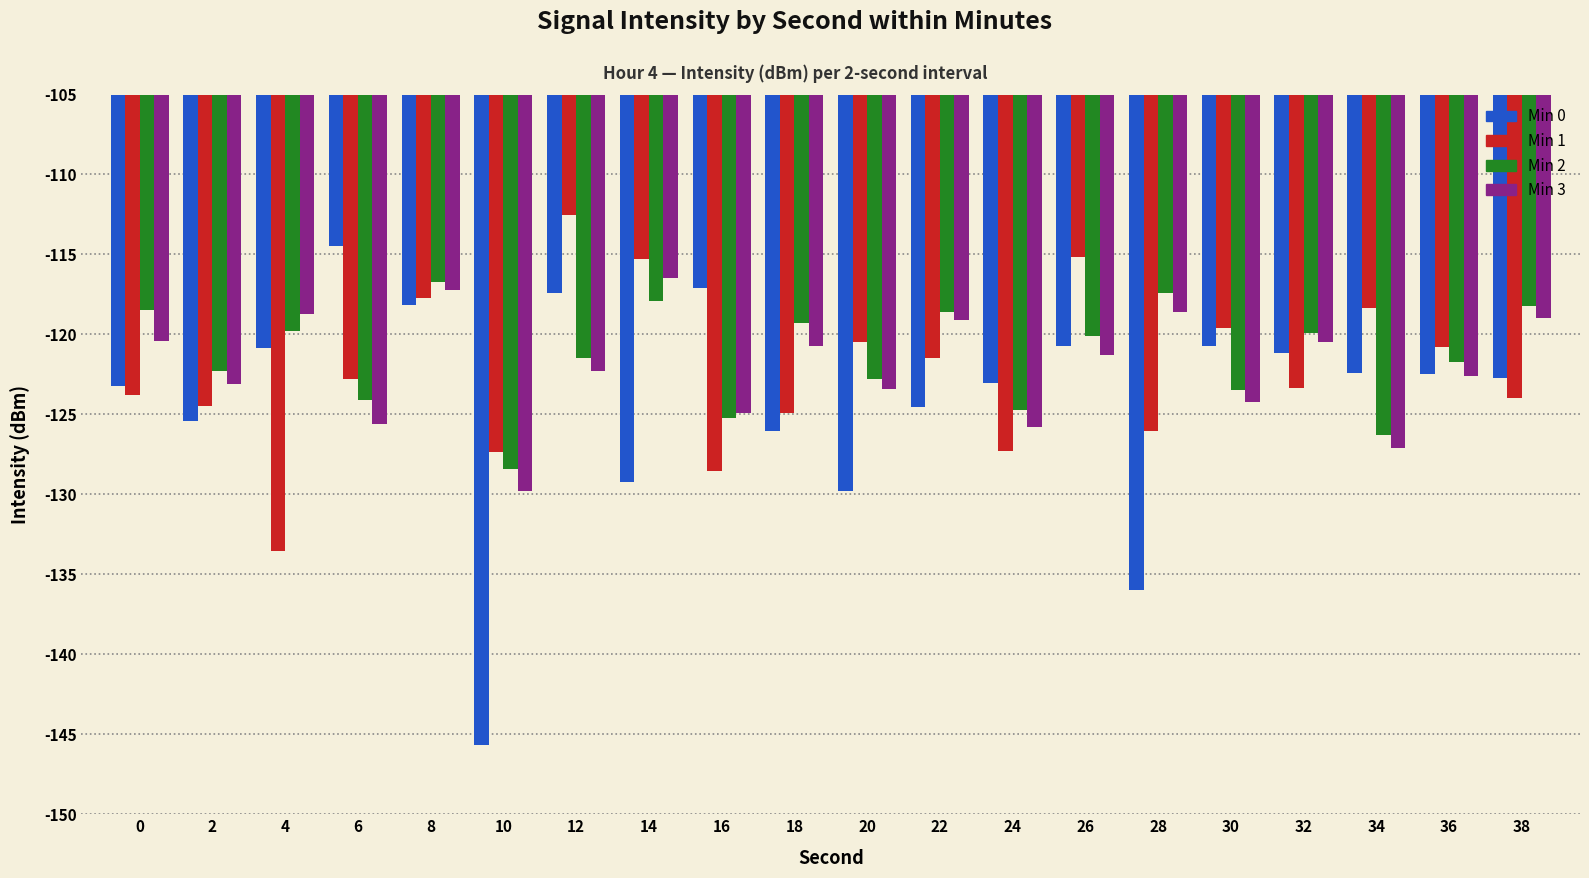

What is the lowest value of the Min 3 series?

-129.8